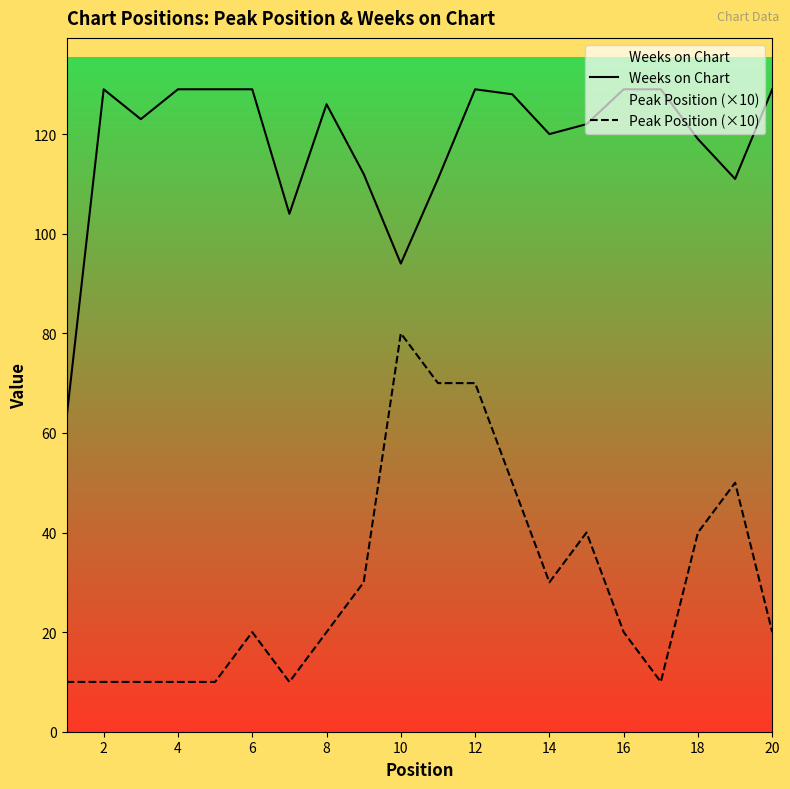

At 4, list the series in order from smallest to largest.

Peak Position (×10), Weeks on Chart